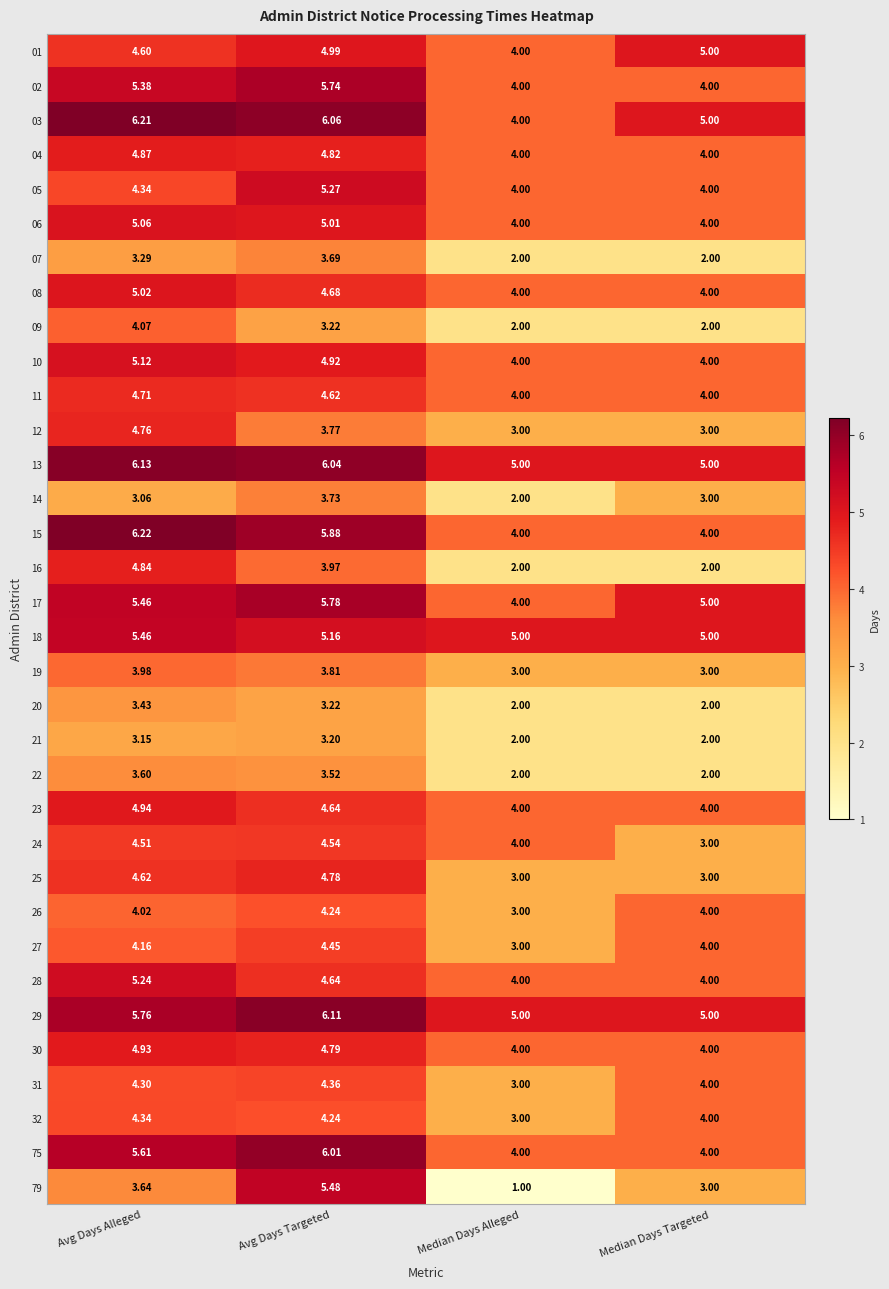

List the series in order of their peak value, lowest first.

21, 20, 22, 07, 14, 19, 09, 26, 32, 31, 27, 24, 11, 12, 25, 16, 04, 30, 23, 01, 08, 06, 10, 28, 05, 18, 79, 02, 17, 75, 29, 13, 03, 15